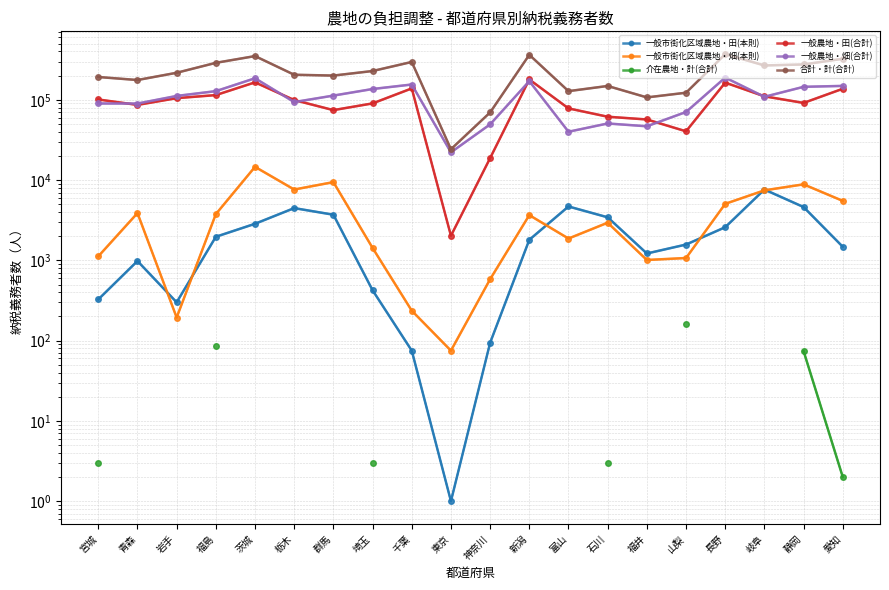

True or false: 一般農地・畑(合計) and 一般市街化区域農地・田(本則) intersect in this chart.

False